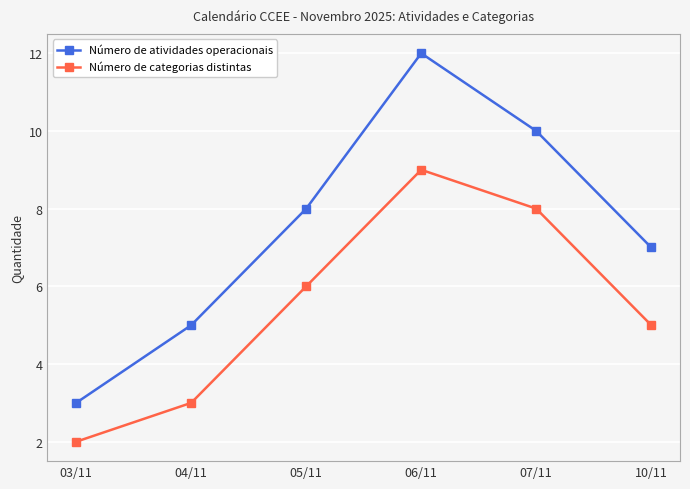

The Número de categorias distintas series shows 8 at 07/11. True or false?

True